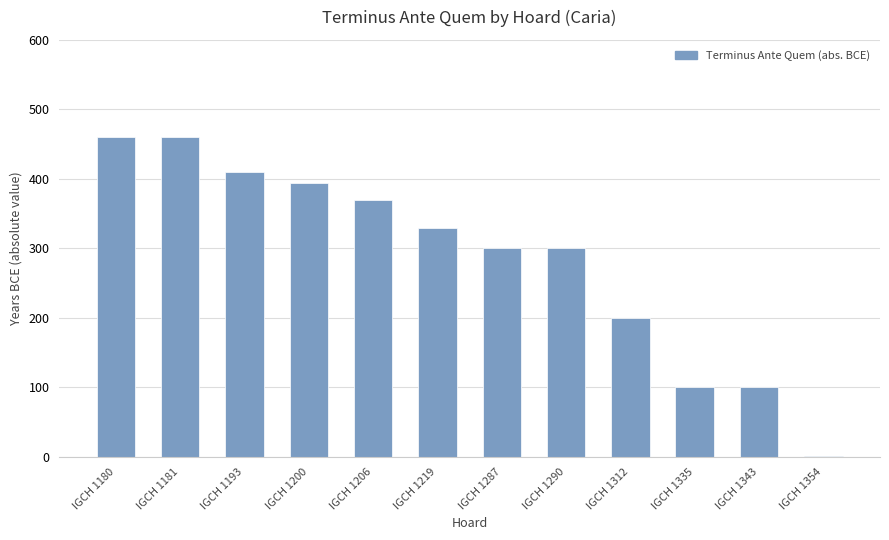

What is the ratio of the value at IGCH 1181 to the value at IGCH 1343?

4.6